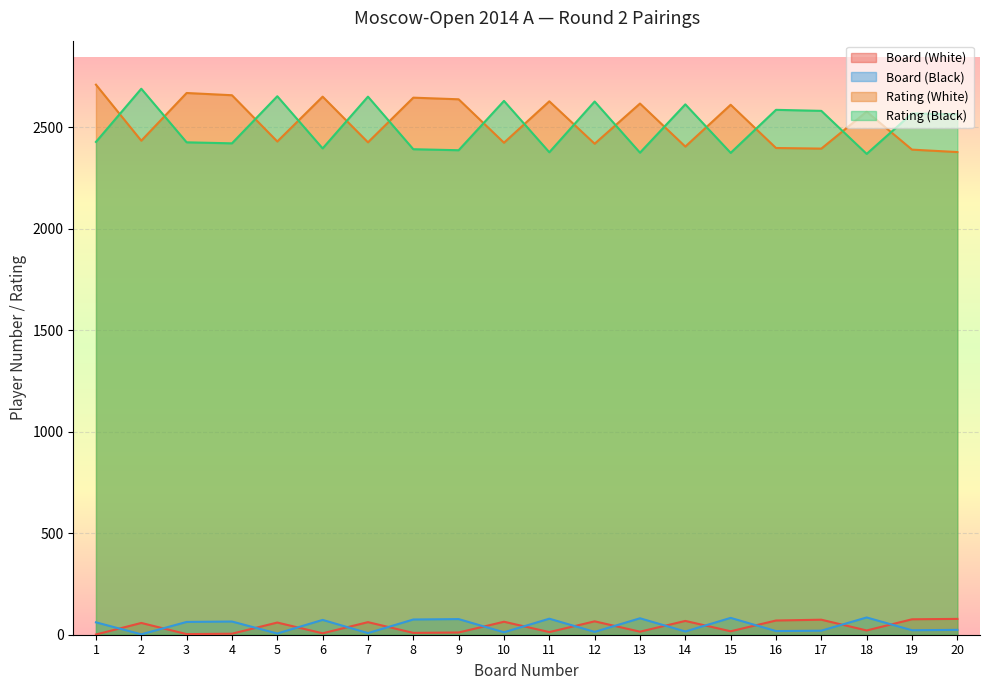

Reading left to right, list all the values displayed in this chart.

Board (White): 1	58	3	5	60	7	62	9	11	64	13	66	15	68	17	70	74	21	76	78
Board (Black): 61	2	63	65	6	73	8	75	77	12	79	14	81	16	83	18	20	85	22	24
Rating (White): 2710	2434	2669	2658	2430	2651	2426	2646	2638	2424	2628	2419	2617	2405	2611	2398	2395	2577	2390	2378
Rating (Black): 2428	2690	2426	2421	2653	2396	2651	2392	2387	2630	2377	2627	2375	2613	2374	2586	2581	2369	2568	2564